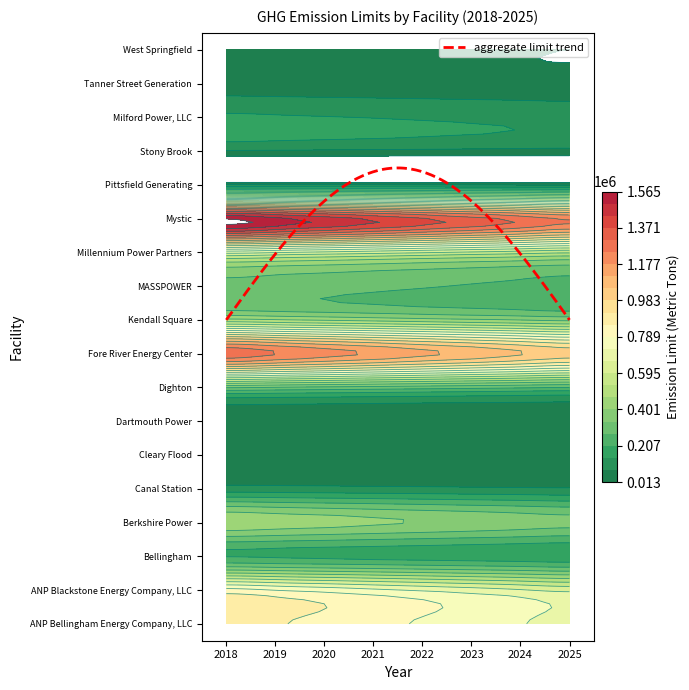

What is the difference between the maximum and minimum values in the Bellingham series?

42152.0